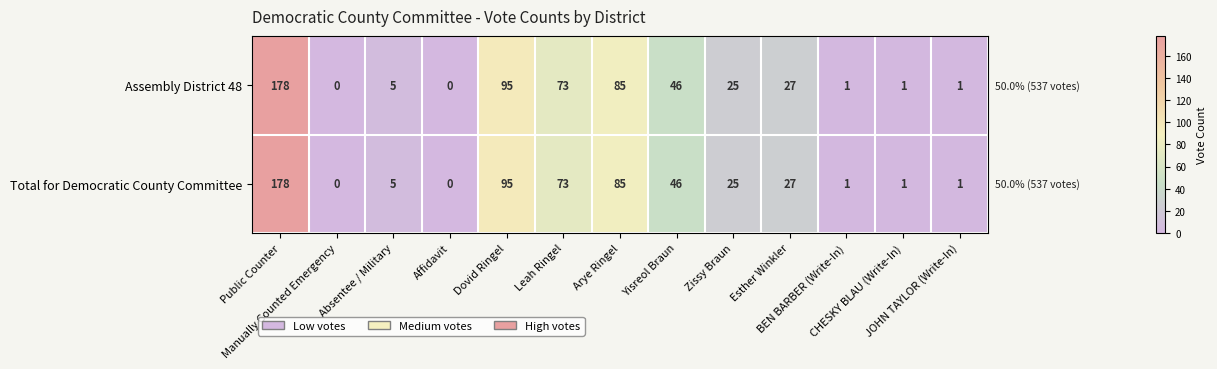

What is the difference between the maximum and minimum values in the Assembly District 48 series?

178